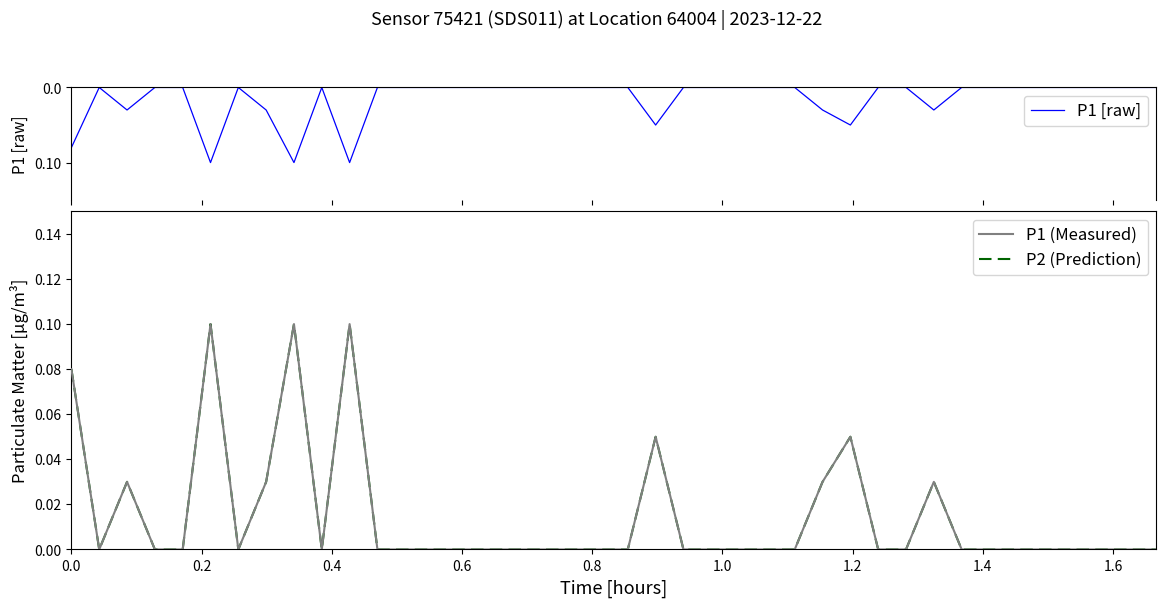

How many interior local peaks does the P2 (Prediction) series have?

7